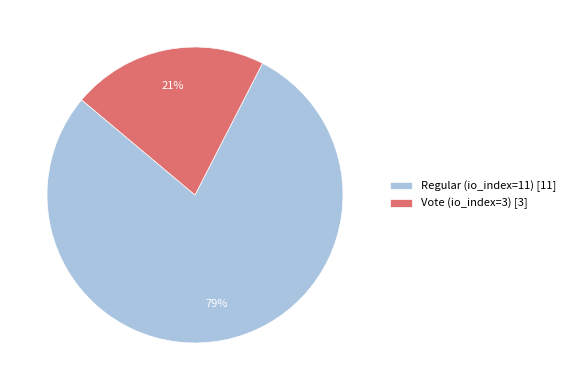

Rank the categories by value from lowest to highest.

Vote (io_index=3), Regular (io_index=11)